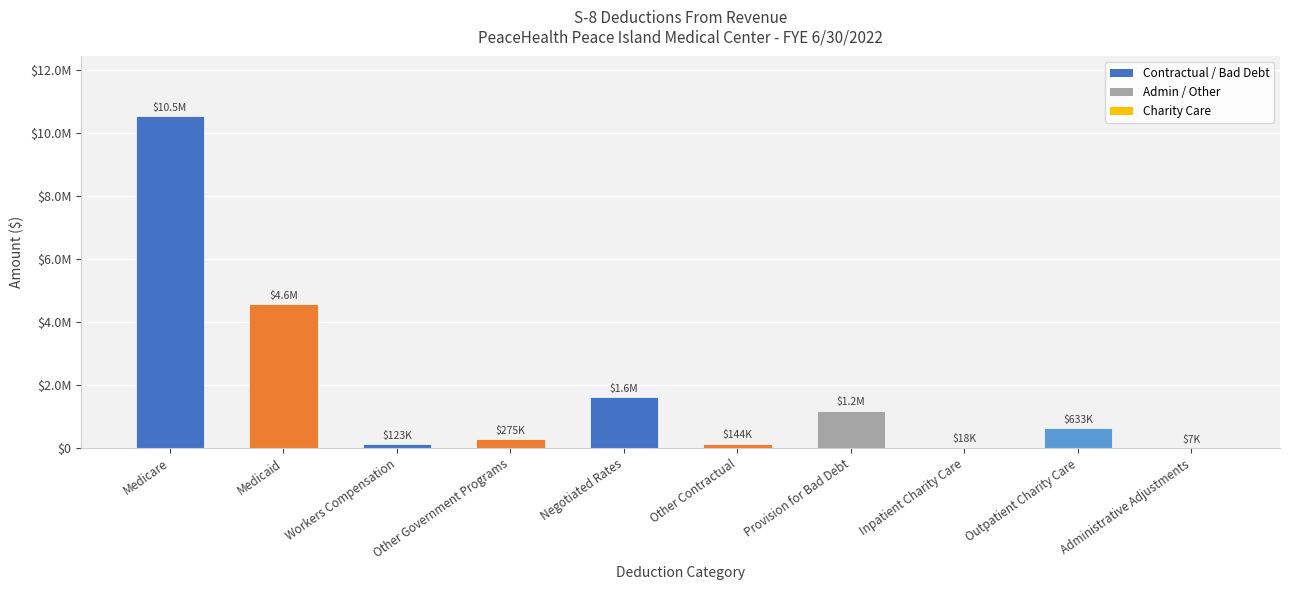

Reading left to right, list all the values displayed in this chart.

Medicare=10521357.2	Medicaid=4560927.7	Workers Compensation=123225.4	Other Government Programs=274501.6	Negotiated Rates=1609379.3	Other Contractual=143751.1	Provision for Bad Debt=1190702.9	Inpatient Charity Care=17934.4	Outpatient Charity Care=632892.8	Administrative Adjustments=7333.0